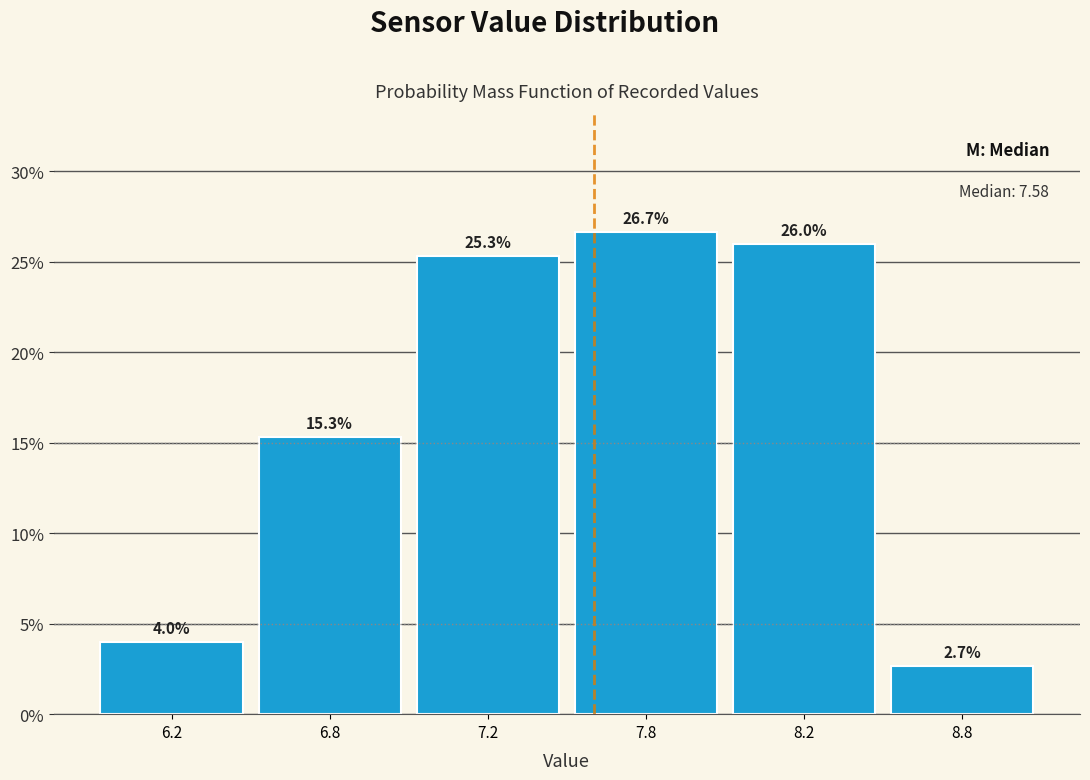

Reading left to right, extract all data points from this chart.

6.2=4.0	6.8=15.3	7.2=25.3	7.8=26.7	8.2=26.0	8.8=2.7